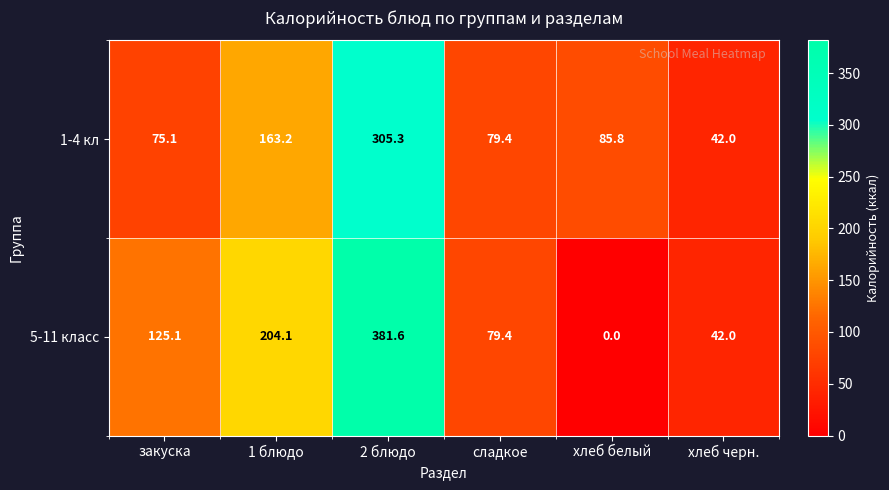

Which series has the largest total across all categories?

5-11 класс